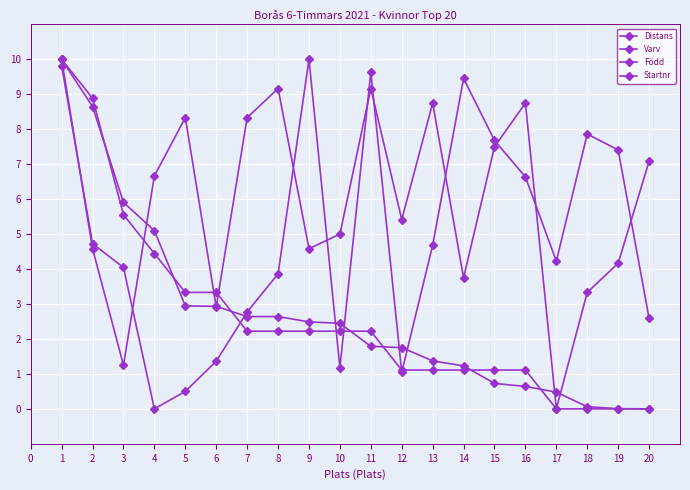

Which series ends up on top after the final intersection of Varv and Född?

Född